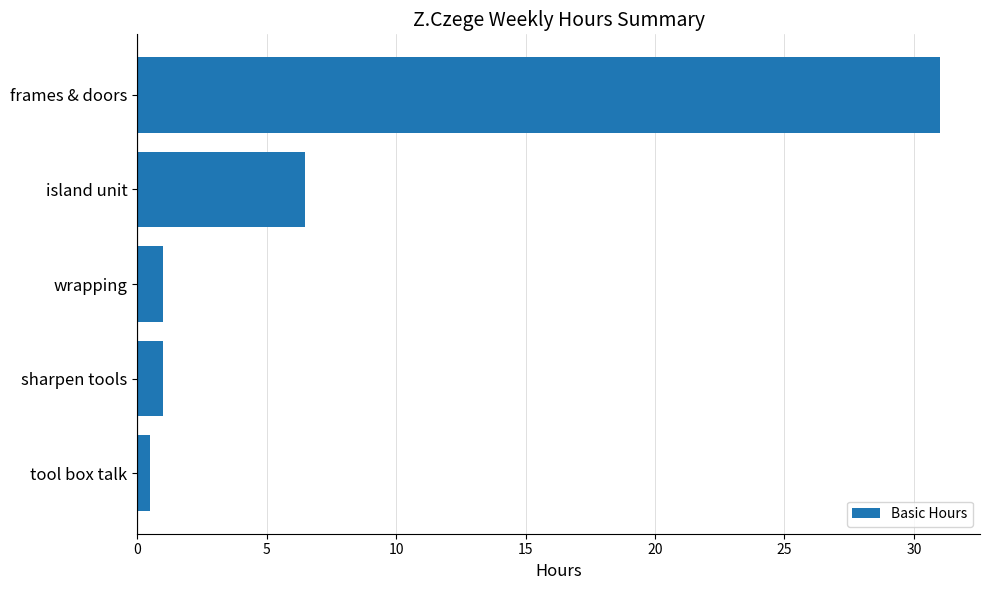

What is the greatest value displayed?

31.0